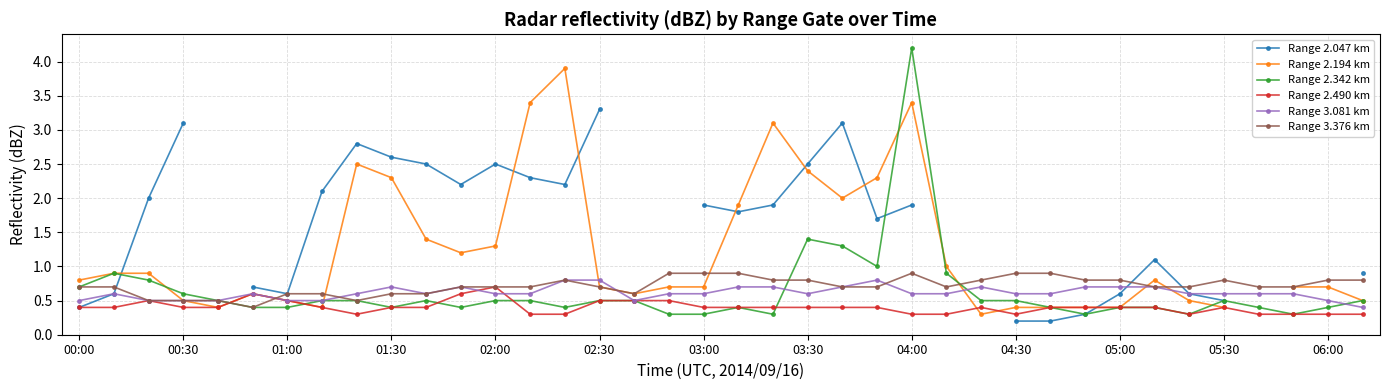

What is the greatest value displayed?

4.2